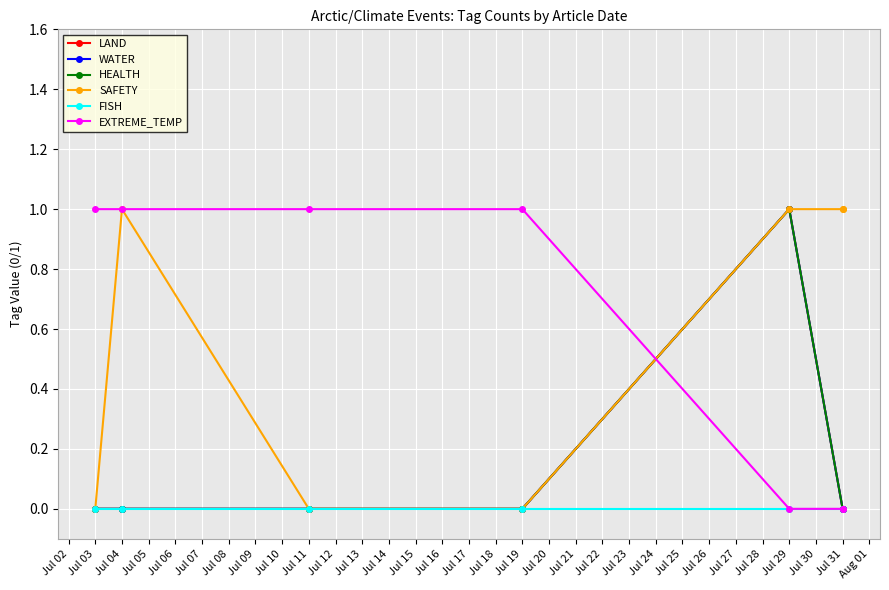

What is the sum of all LAND values?

1